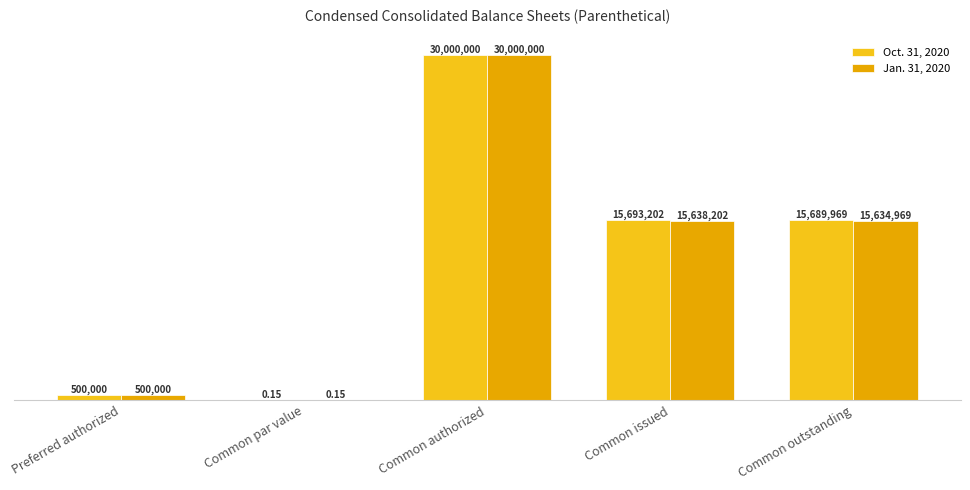

Is it true that Jan. 31, 2020 equals 30000000.0 at Common authorized?

True